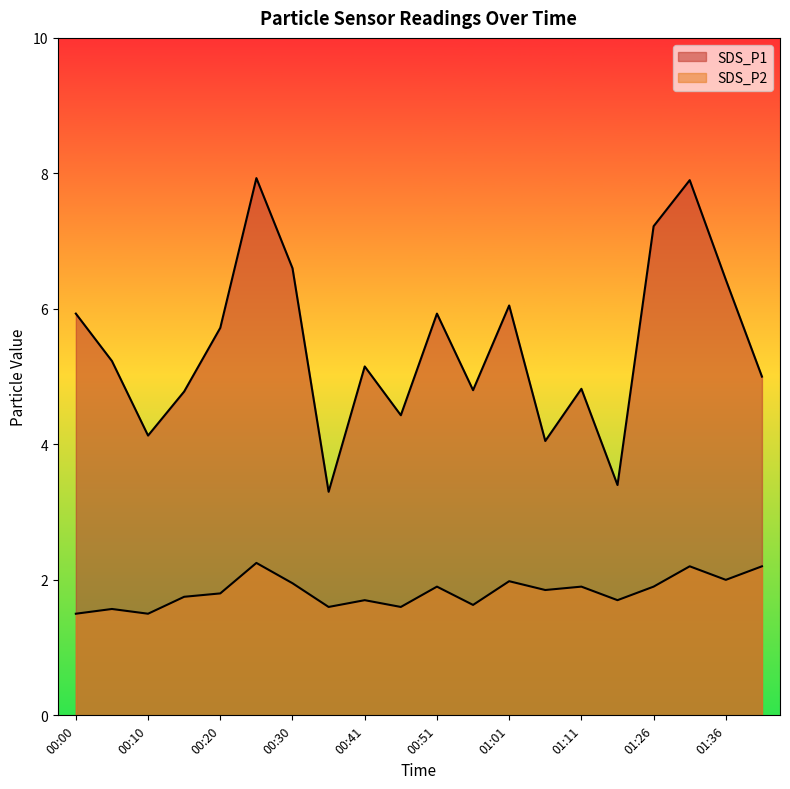

At which category does SDS_P2 reach its first local peak?

00:05